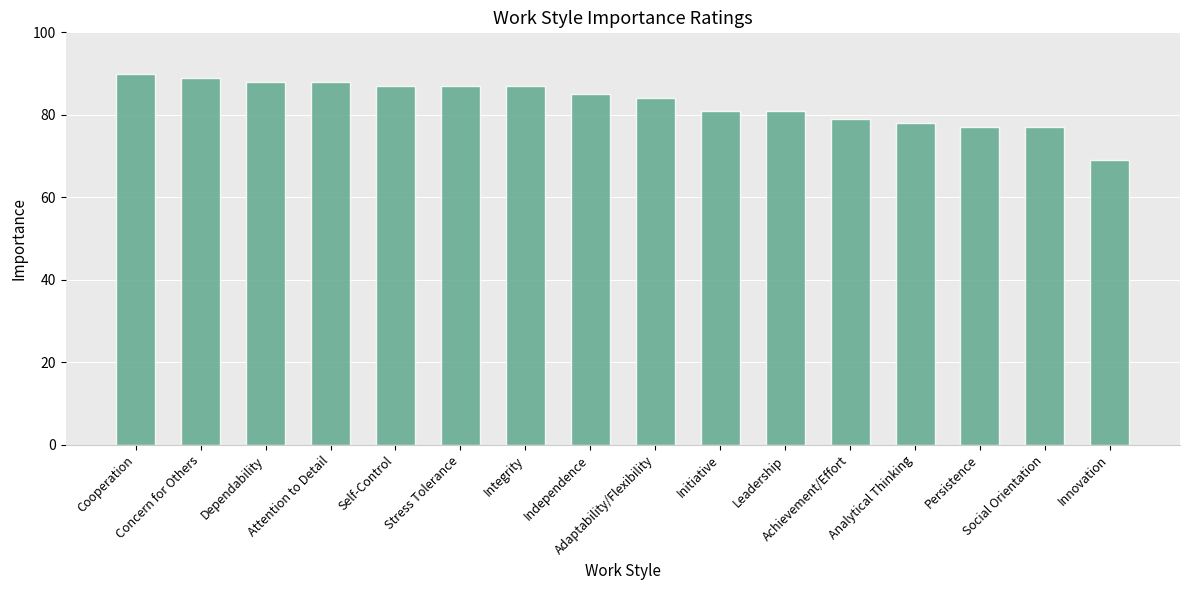

What is the label of the 2nd bar from the left?

Concern for Others